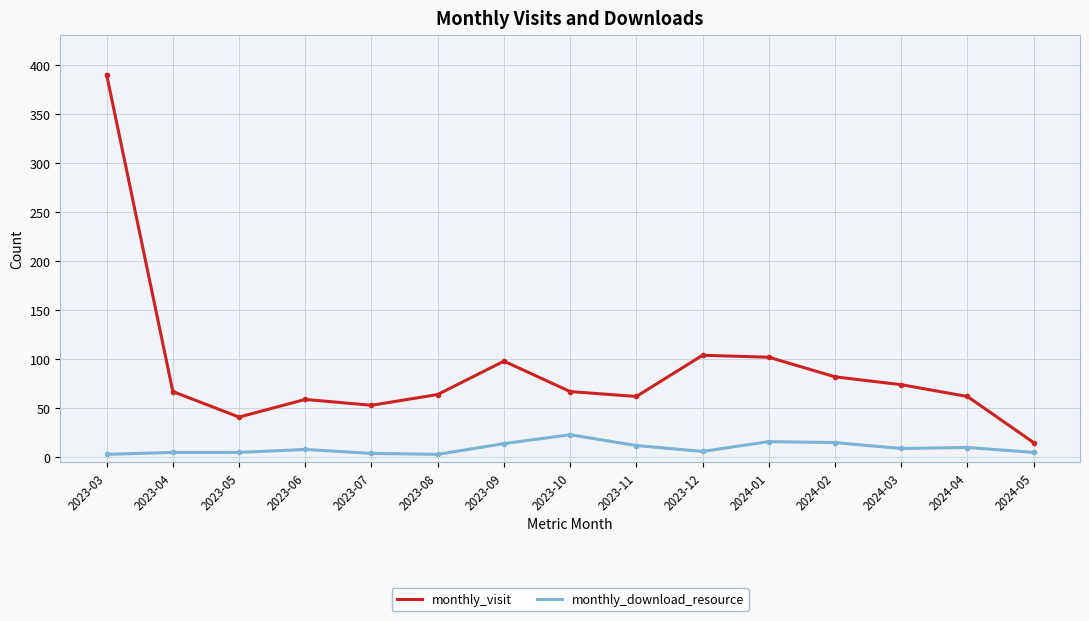

What is the sum of the monthly_visit values at 2023-11 and 2023-06?

121